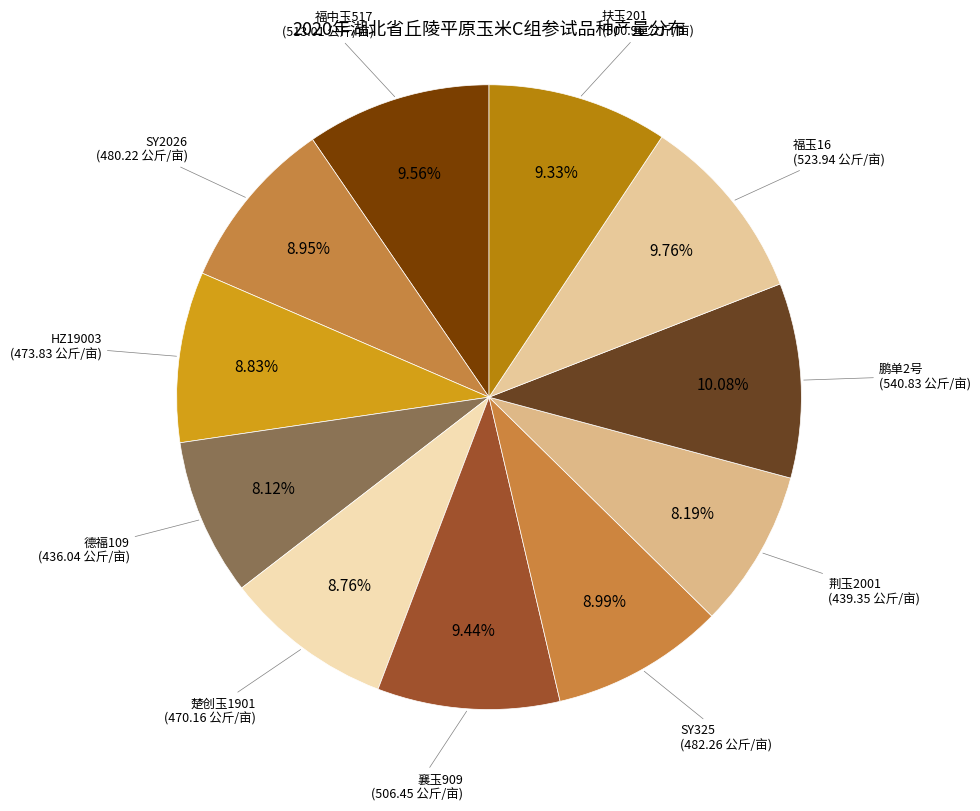

What is the ratio of the value at 荆玉2001 to the value at 楚创玉1901?

0.9